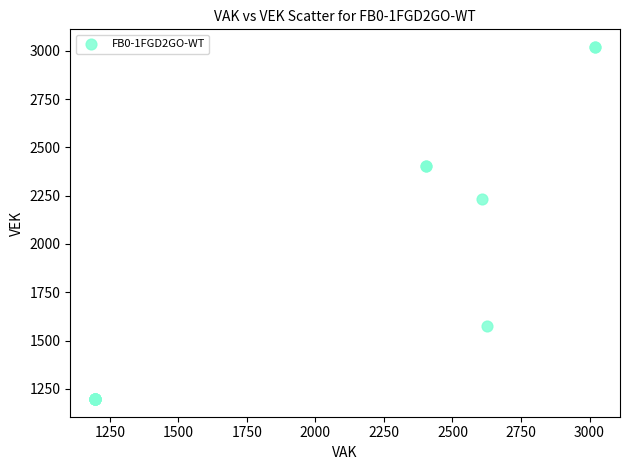

What Y value in the scatter plot is closest to 2108?

2235